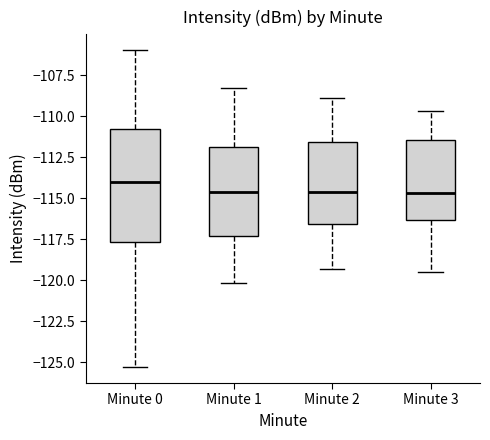

Reading left to right, read every box against the y-axis: the position of its median line, the range the box covers, and the ends of its whiskers. The values are not printed on the chart, so give them approximately, as read against the axis.

Minute 0: median -114.0, box -117.5 to -111.0, whiskers -125.5 to -106.0
Minute 1: median -114.5, box -117.5 to -112.0, whiskers -120.0 to -108.5
Minute 2: median -114.5, box -116.5 to -111.5, whiskers -119.5 to -109.0
Minute 3: median -114.5, box -116.5 to -111.5, whiskers -119.5 to -109.5